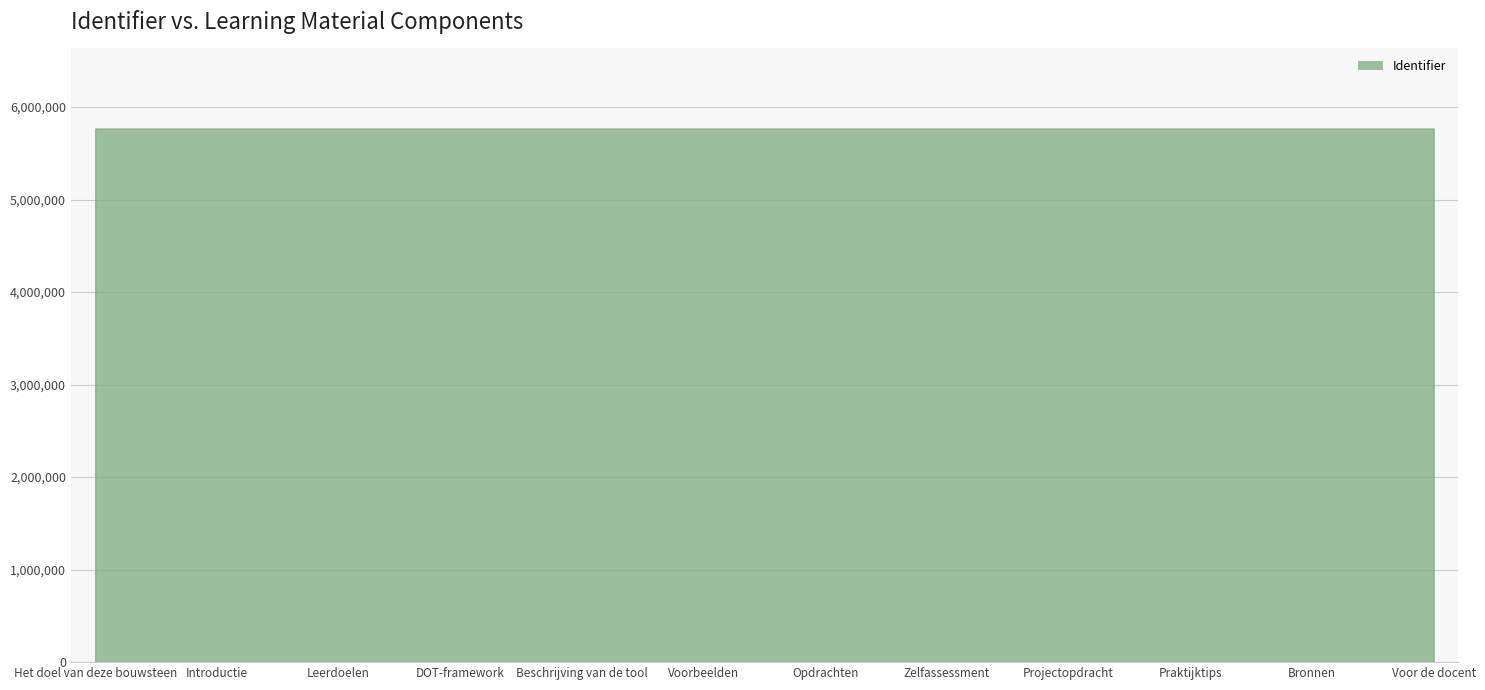

Is it true that the value at Projectopdracht is 9819441?

False